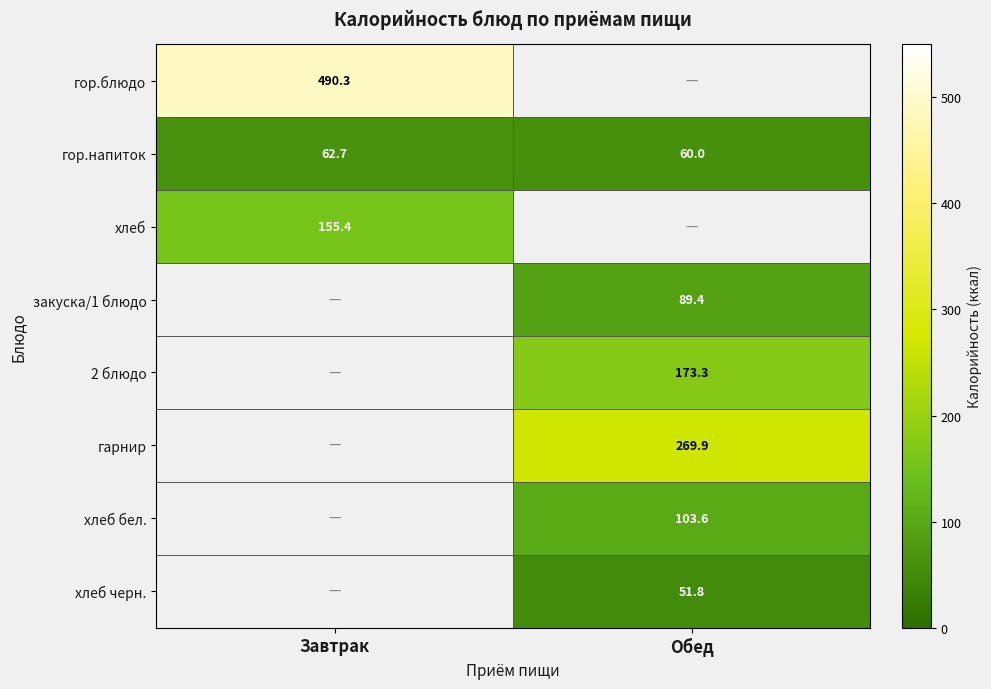

Count the number of data series in this chart.

8